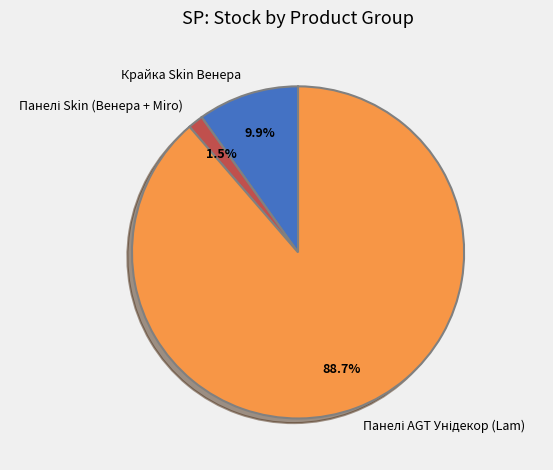

Is there a majority slice in this chart?

Yes